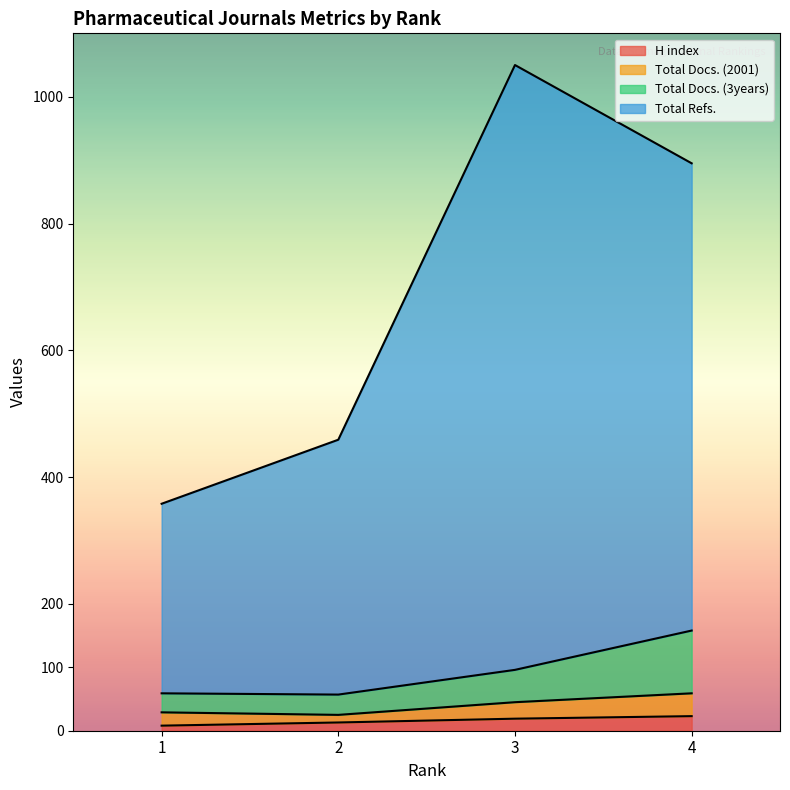

Does the chart display data point markers on the line(s)?

No